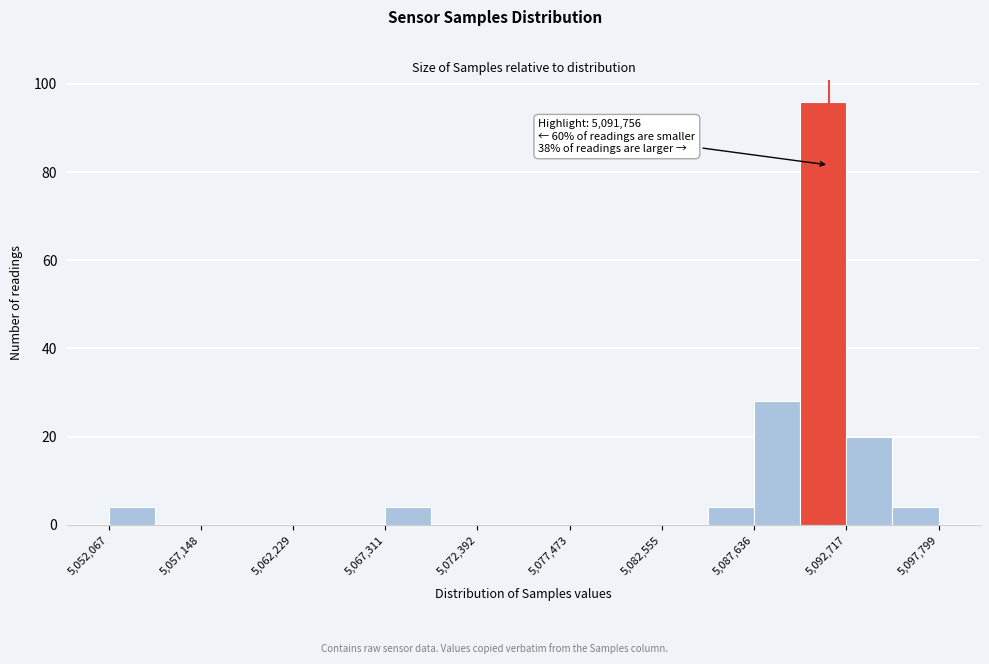

Around what value on the x-axis is the tallest bar? Give the approximate position of its centre, as read against the axis.

5091000